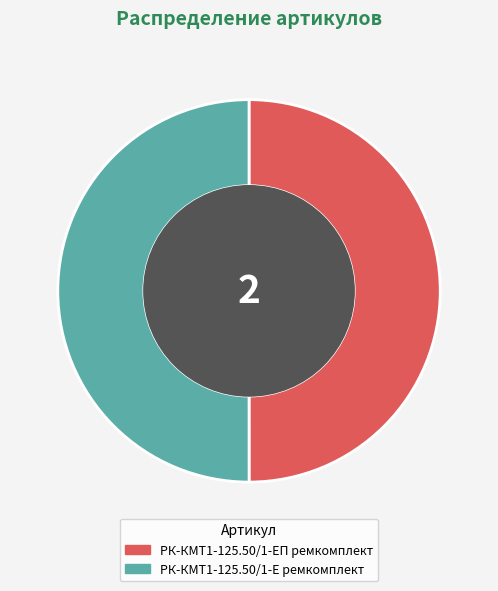

Do РК-КМТ1-125.50/1-ЕП ремкомплект and РК-КМТ1-125.50/1-Е ремкомплект together represent more than half of the pie?

Yes